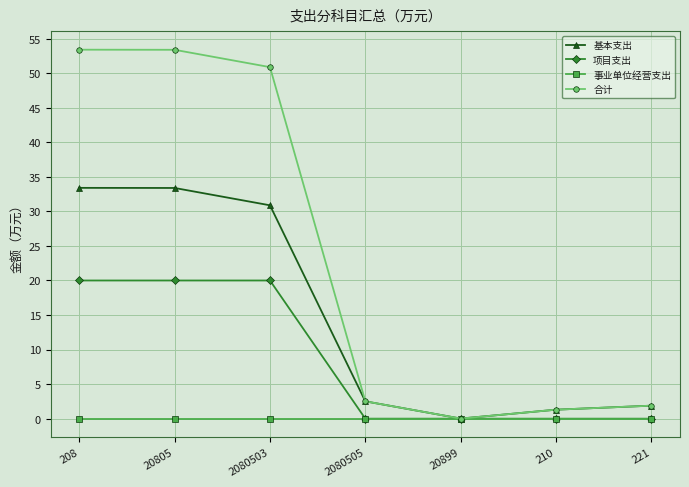

The 项目支出 series shows 0.0 at 221. True or false?

True